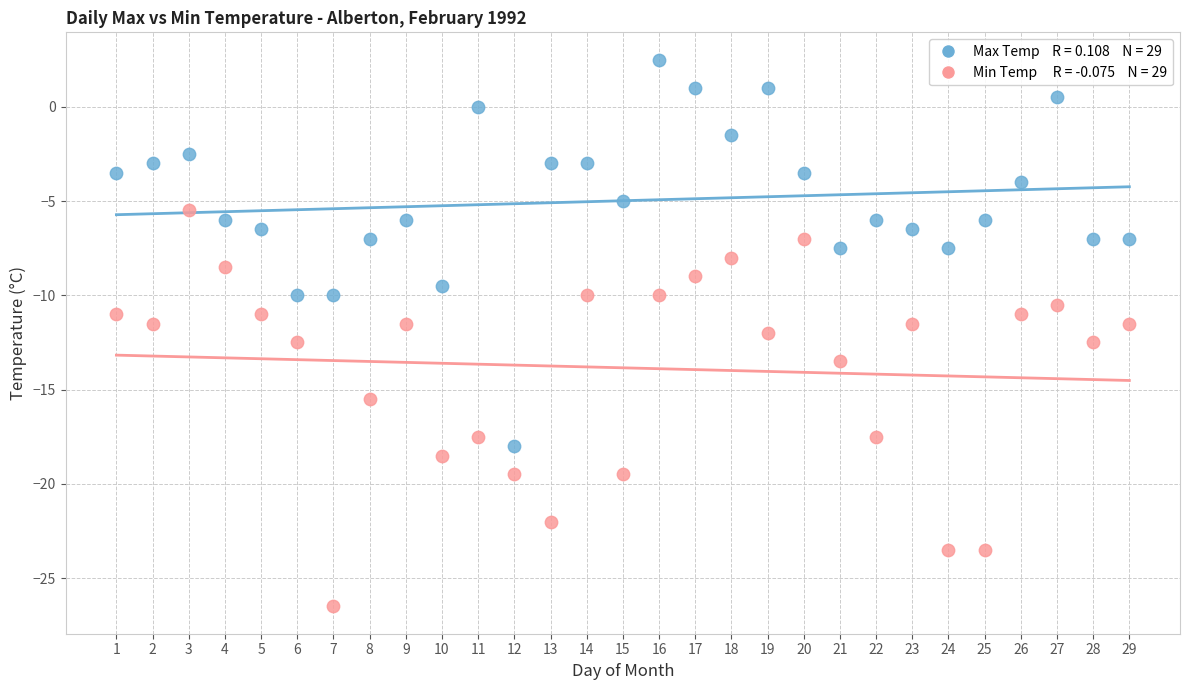

Across all data points, what is the range of Y values (max minus min)?

29.0